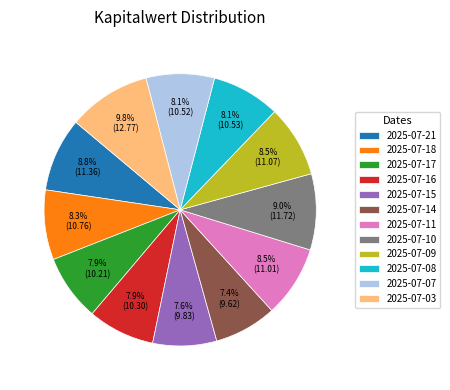

Is there a majority slice in this chart?

No